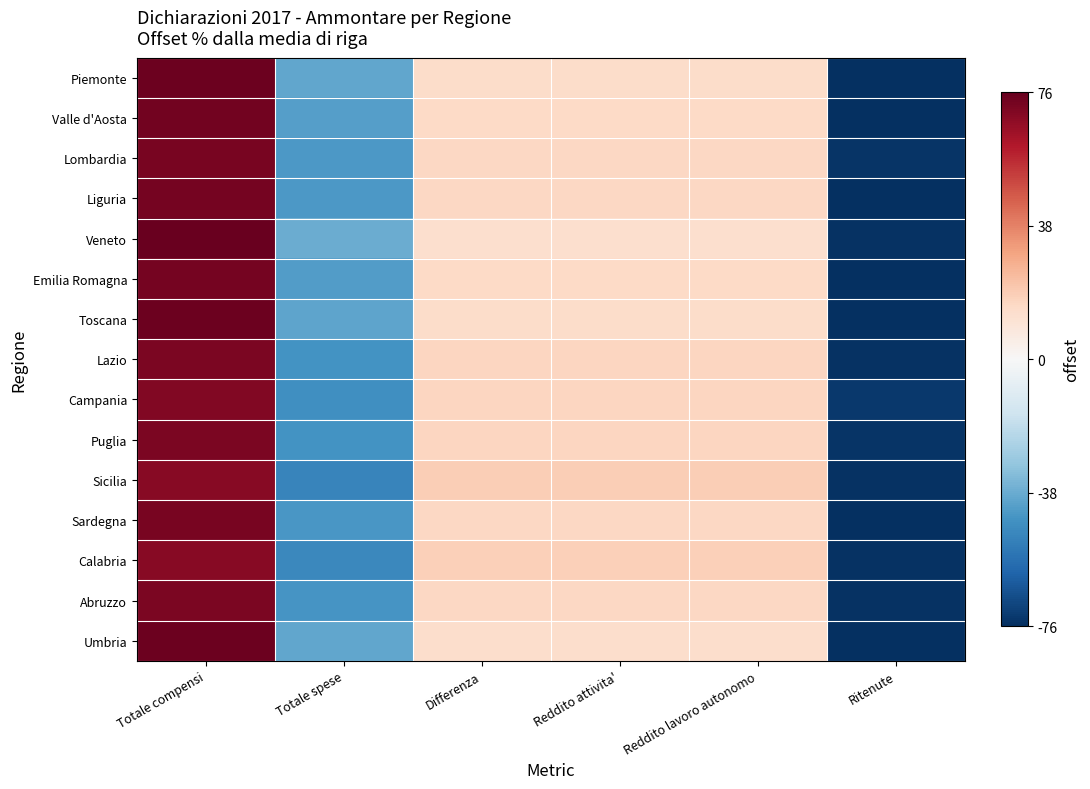

At which category is the sum across all series the highest?

Totale compensi